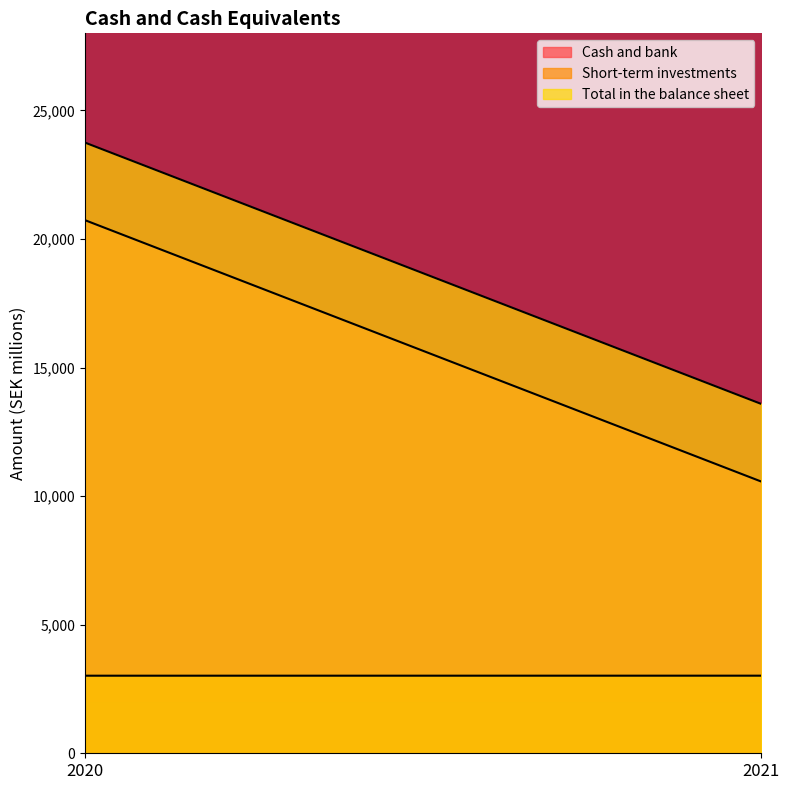

Read the Cash and bank value at 2020.

20735